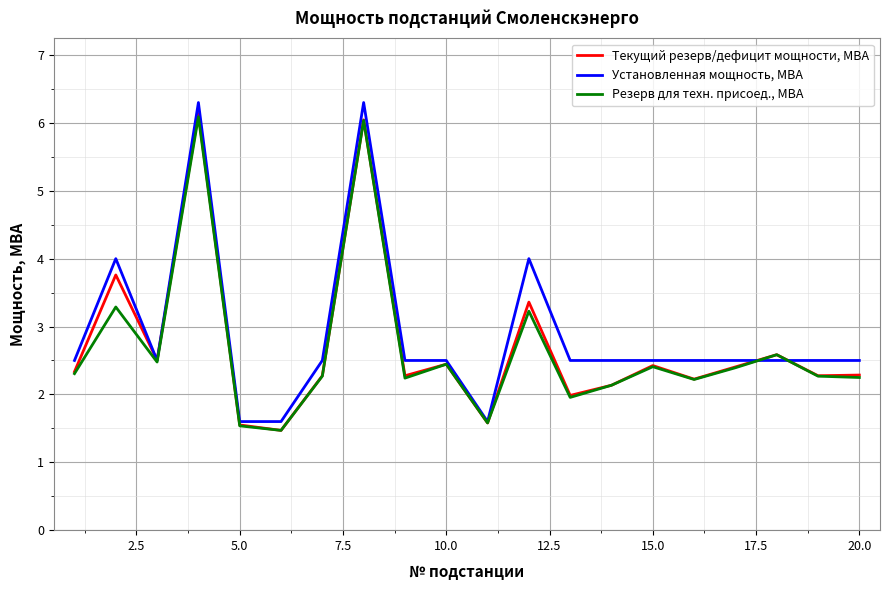

What is the smallest value displayed?

1.5